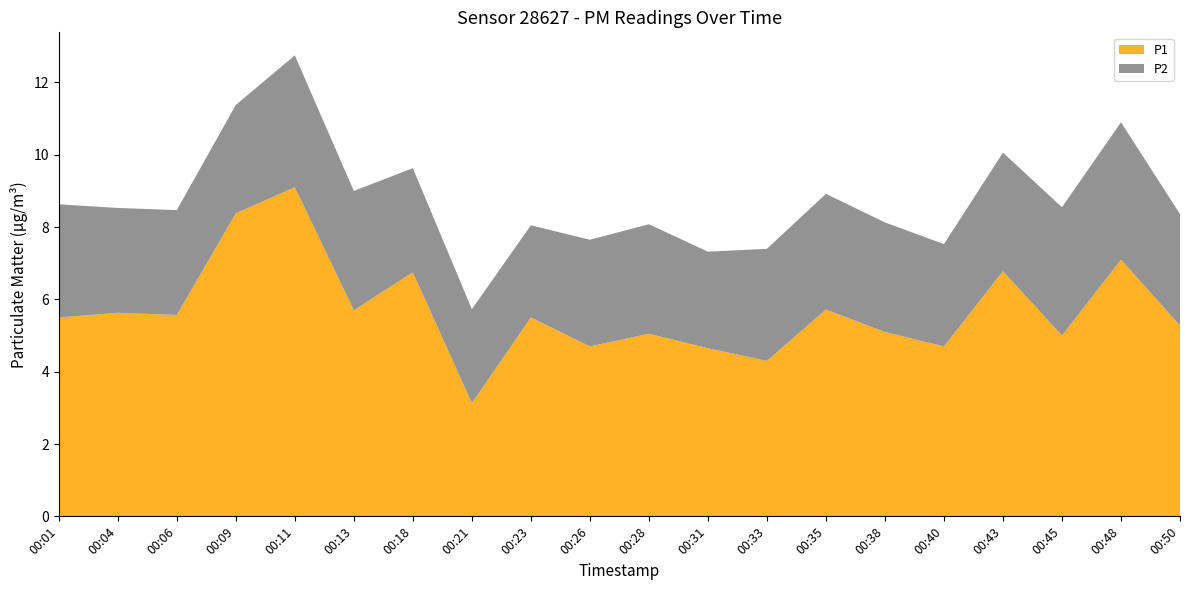

Reading right to left, transcribe all the data shown in this chart.

P1: 00:50=5.3	00:48=7.1	00:45=5.0	00:43=6.8	00:40=4.7	00:38=5.1	00:35=5.7	00:33=4.3	00:31=4.7	00:28=5.0	00:26=4.7	00:23=5.5	00:21=3.1	00:18=6.8	00:13=5.7	00:11=9.1	00:09=8.4	00:06=5.6	00:04=5.6	00:01=5.5
P2: 00:50=3.1	00:48=3.8	00:45=3.5	00:43=3.3	00:40=2.8	00:38=3.0	00:35=3.2	00:33=3.1	00:31=2.7	00:28=3.0	00:26=3.0	00:23=2.5	00:21=2.6	00:18=2.9	00:13=3.3	00:11=3.6	00:09=3.0	00:06=2.9	00:04=2.9	00:01=3.1